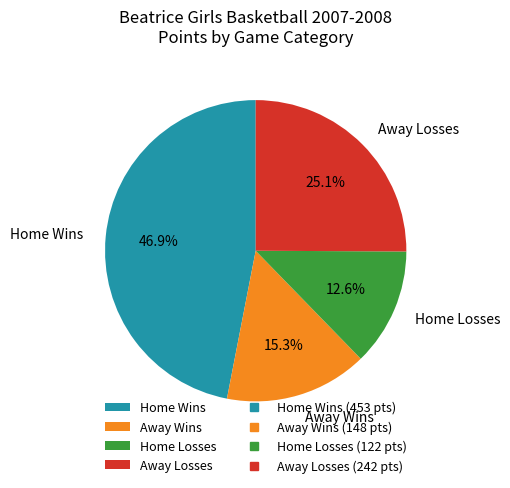

What is the largest slice in the pie chart?

Home Wins